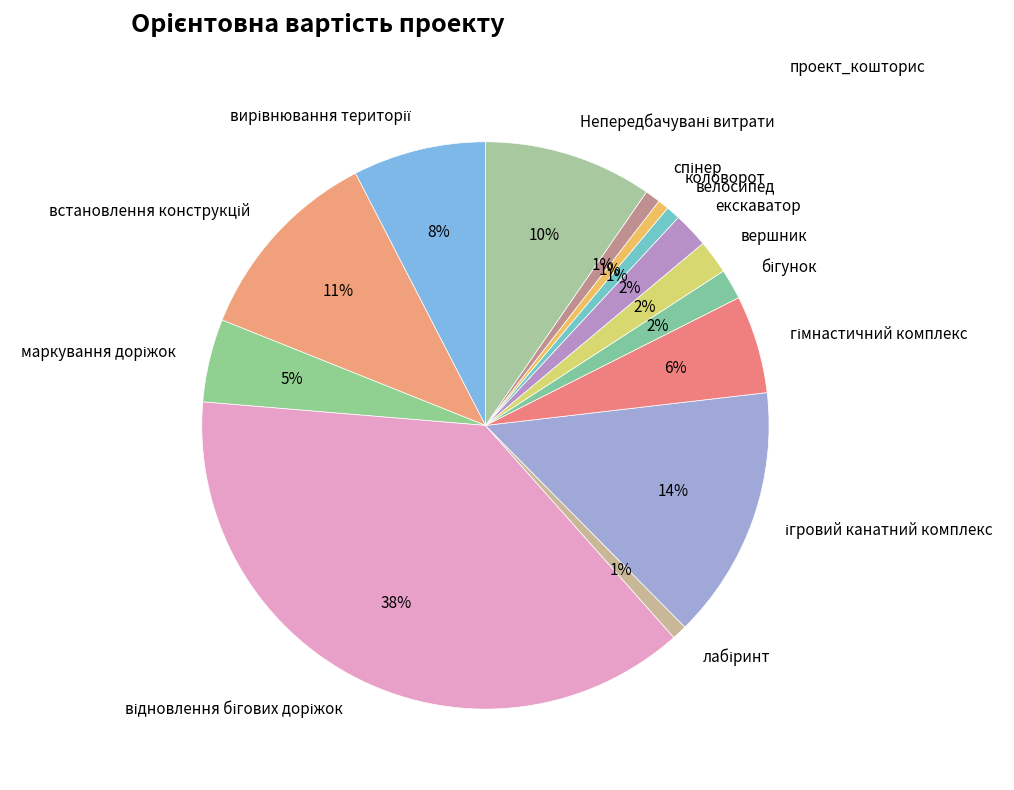

To the nearest percent, what portion does велосипед represent?

1%